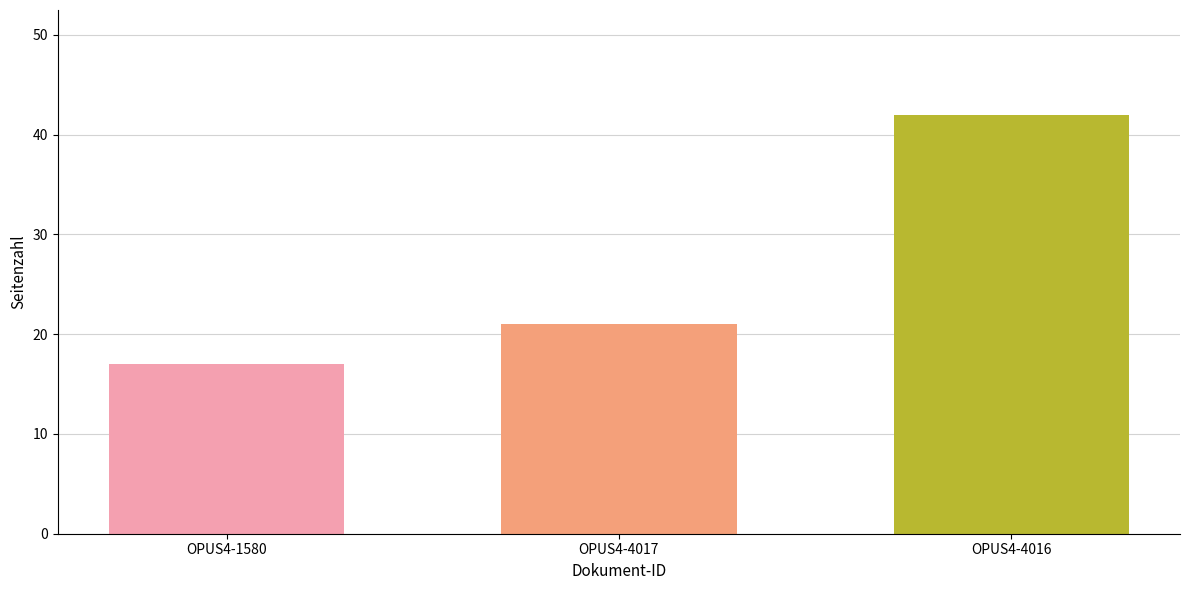

What is the difference between the values at OPUS4-4016 and OPUS4-1580?

25